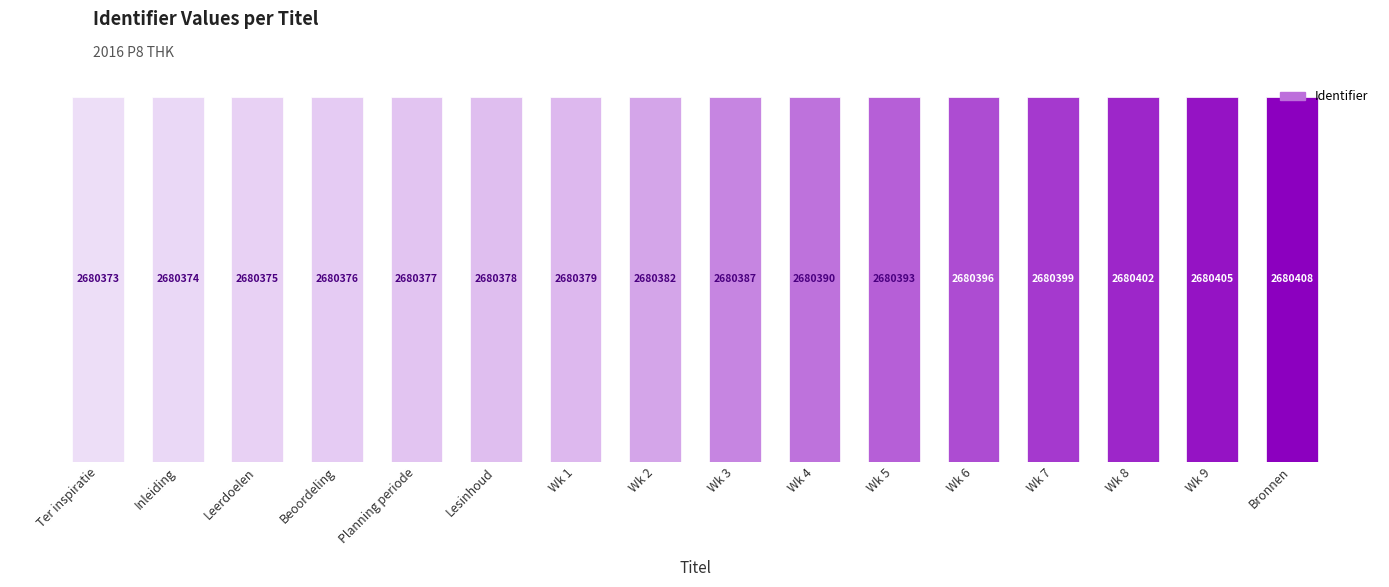

What is the difference between the maximum and minimum values?

35